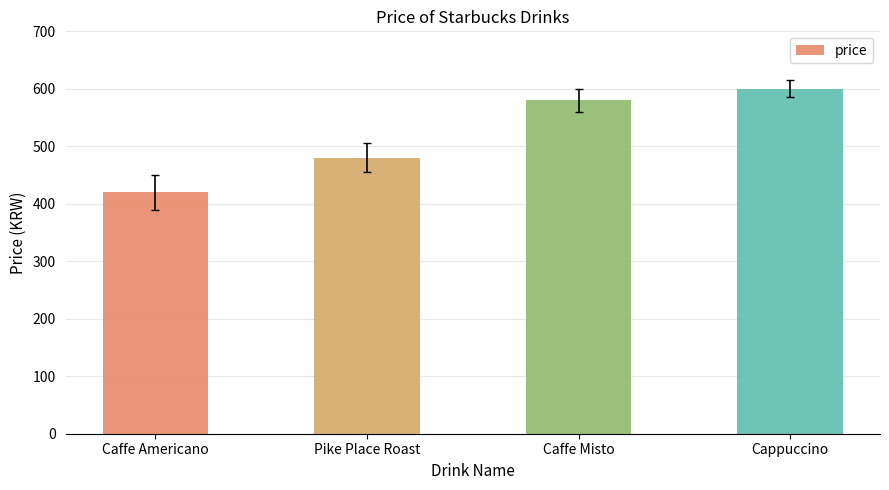

Count the values in the range 480 to 600.

3